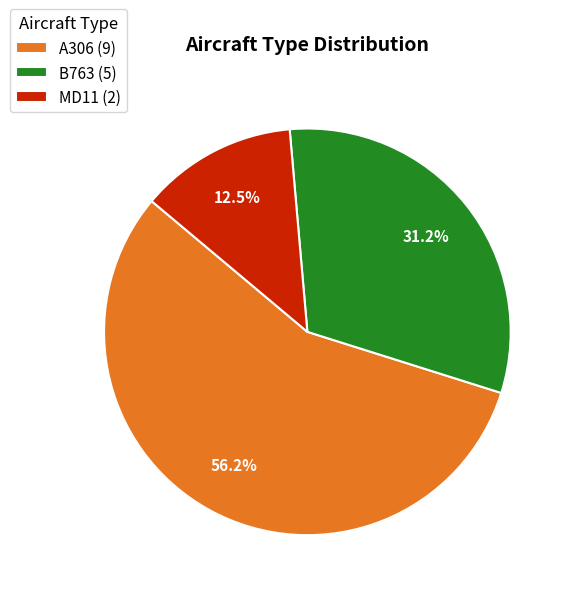

Does A306 represent more than half of the total?

Yes